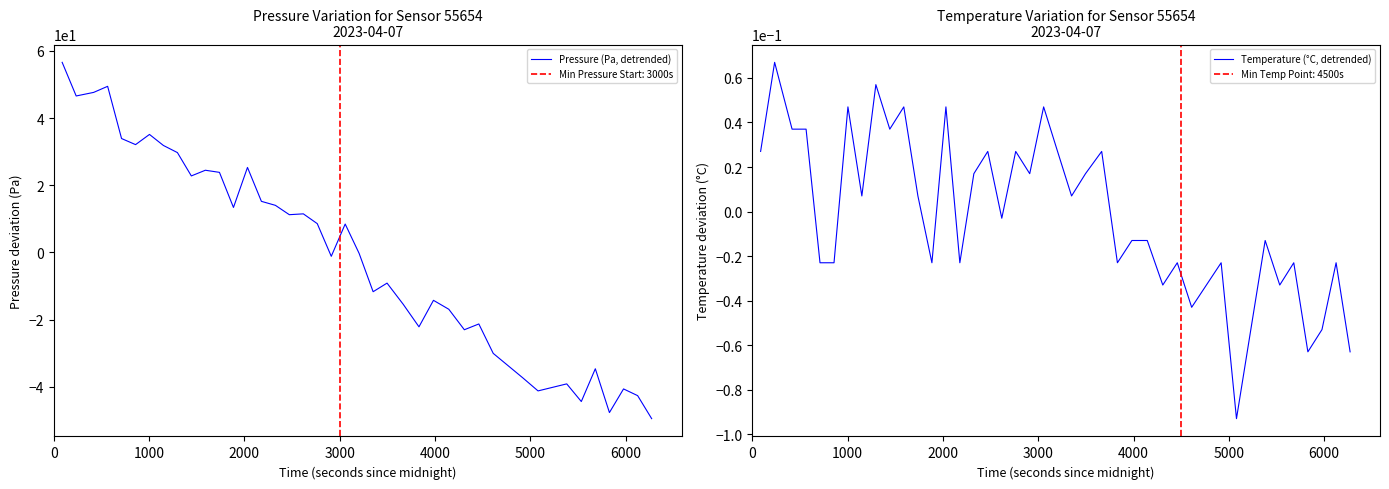

List the series in order of their peak value, highest first.

Pressure (Pa, detrended), Temperature (°C, detrended)